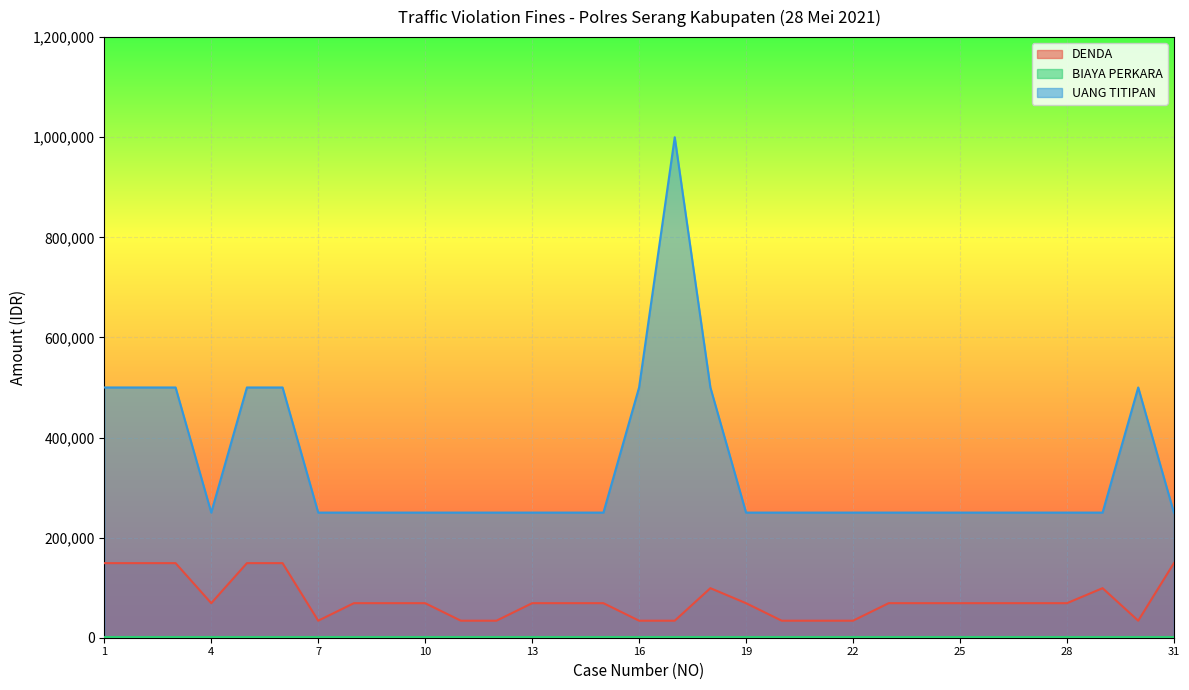

Count the number of data series in this chart.

3